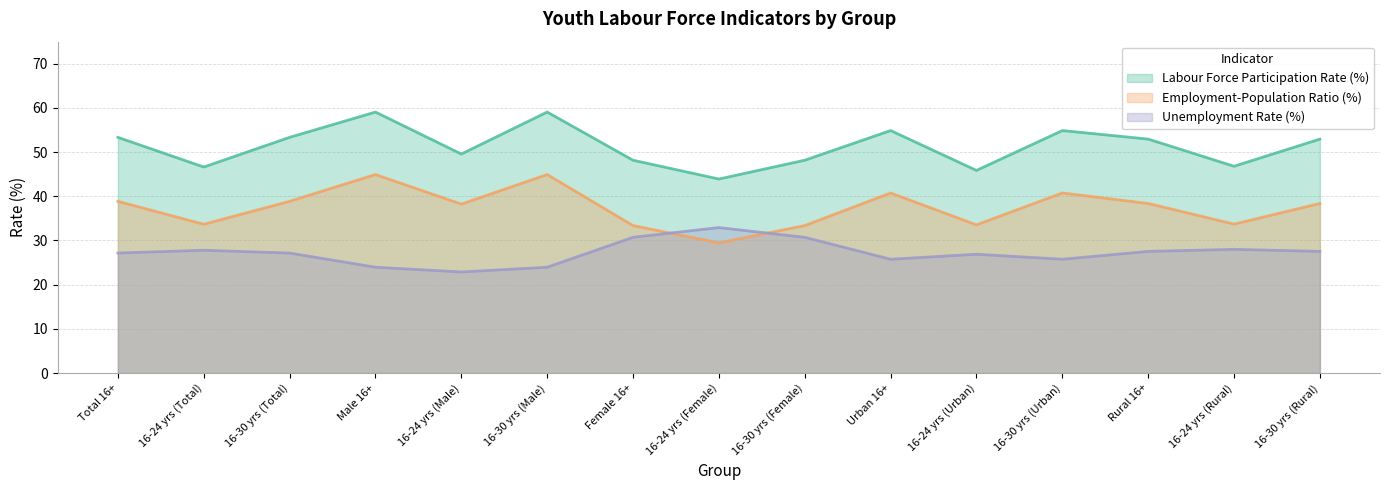

What is the label of the 8th point from the right?

16-24 yrs (Female)